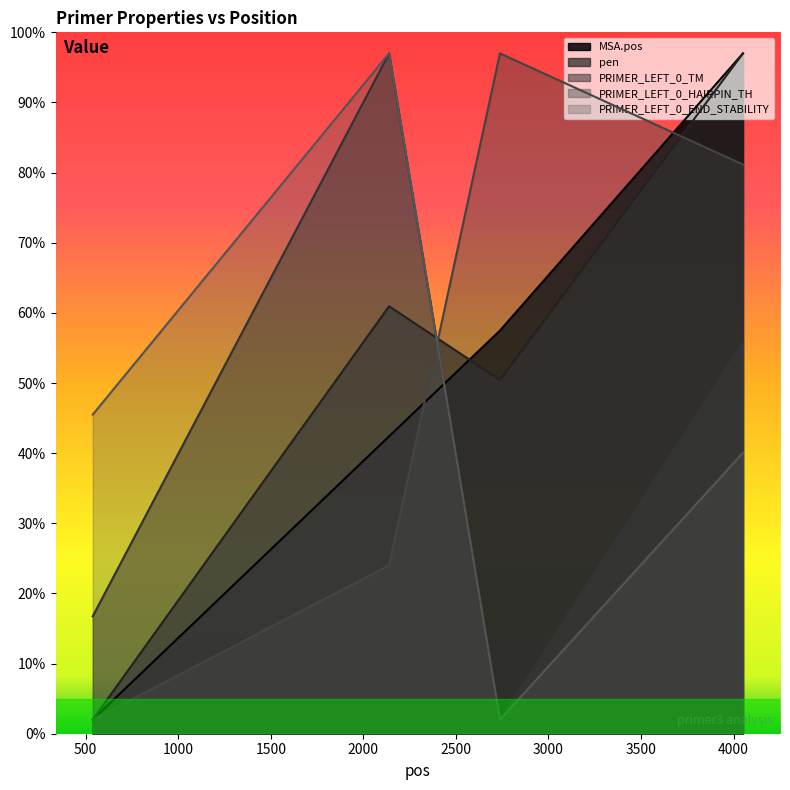

Reading left to right, list all the values displayed in this chart.

MSA.pos: 2.0	42.4	57.5	97.0
pen: 2.0	60.9	50.4	97.0
PRIMER_LEFT_0_TM: 16.7	97.0	2.0	55.9
PRIMER_LEFT_0_HAIRPIN_TH: 2.0	24.0	97.0	81.2
PRIMER_LEFT_0_END_STABILITY: 45.5	97.0	2.0	40.1